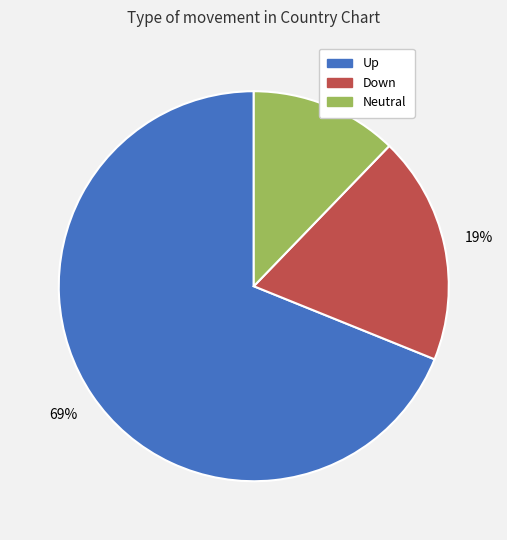

How many segments does this pie chart have?

3